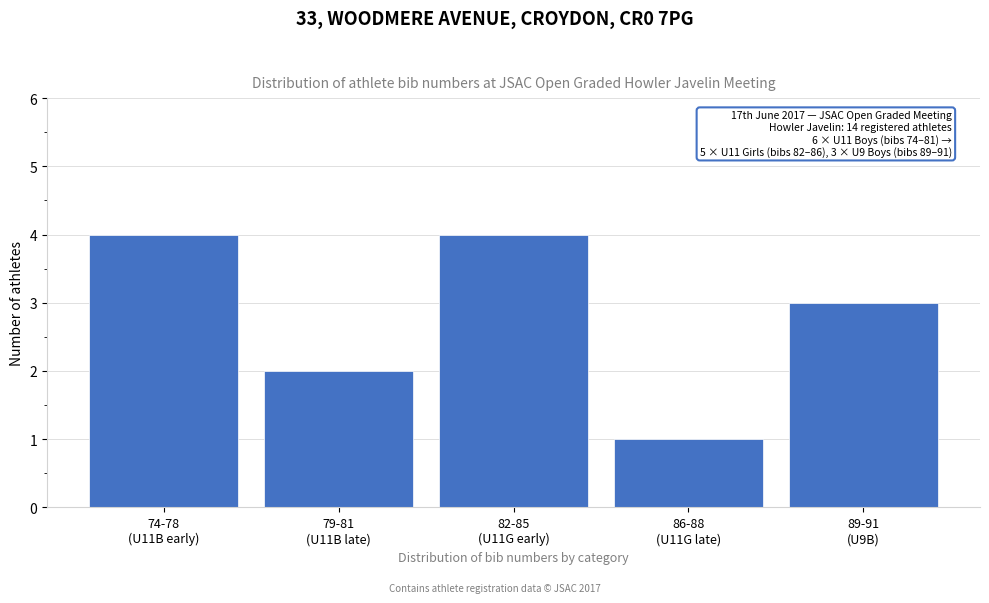

Reading left to right, what are all the values shown in this chart?

4	2	4	1	3